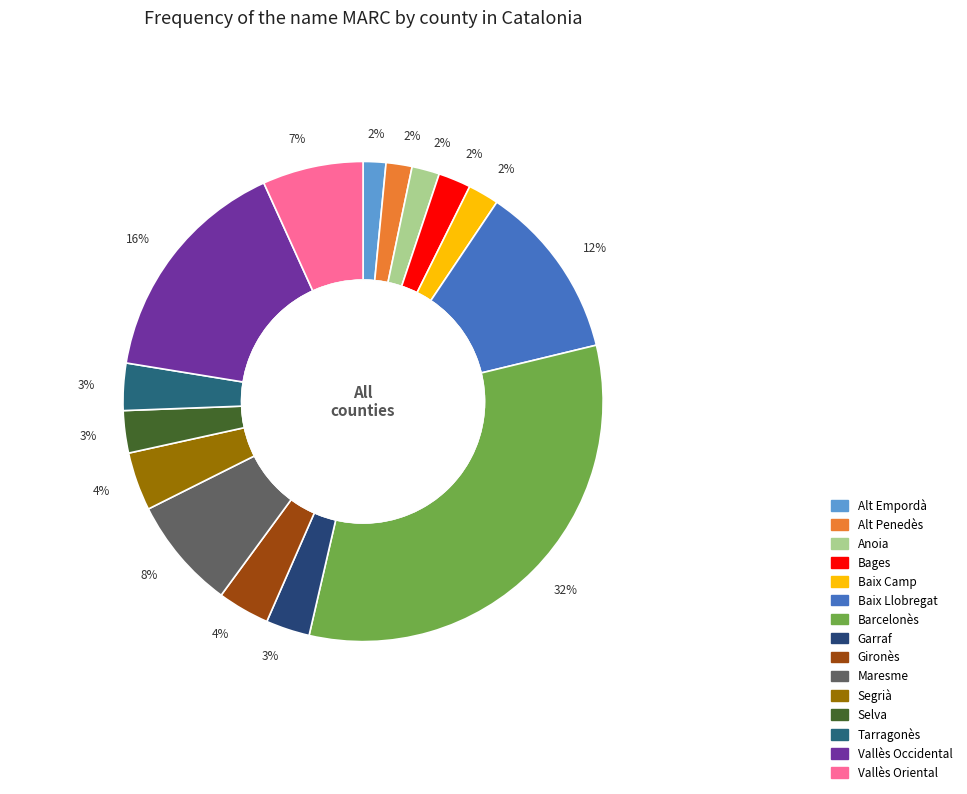

True or false: Baix Llobregat accounts for 17% of the total.

False